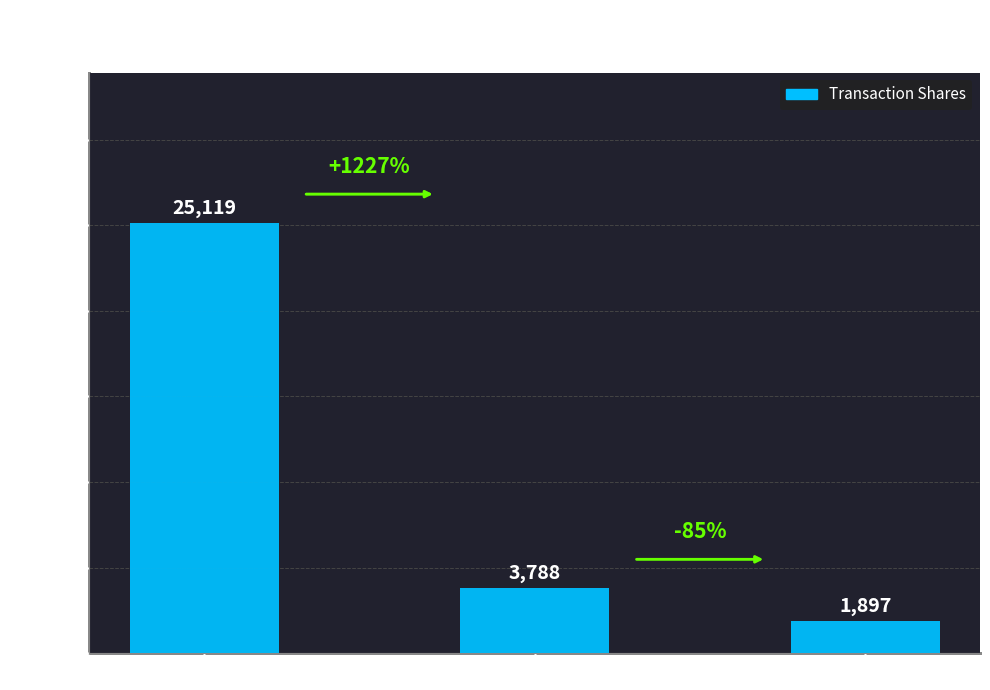

Which label corresponds to the largest value in the chart?

2016-05-02